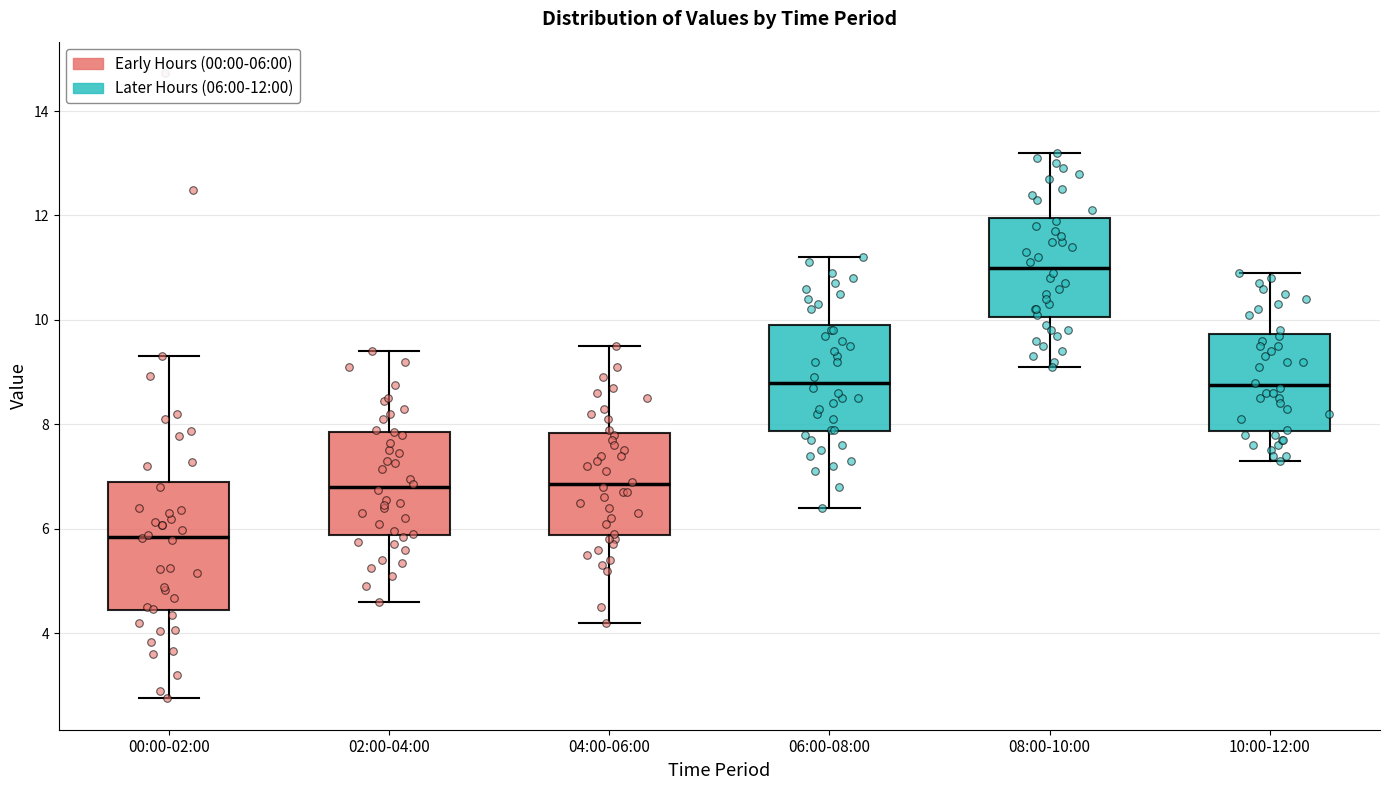

Which box is the tallest, from its lower edge to its upper edge?

00:00-02:00